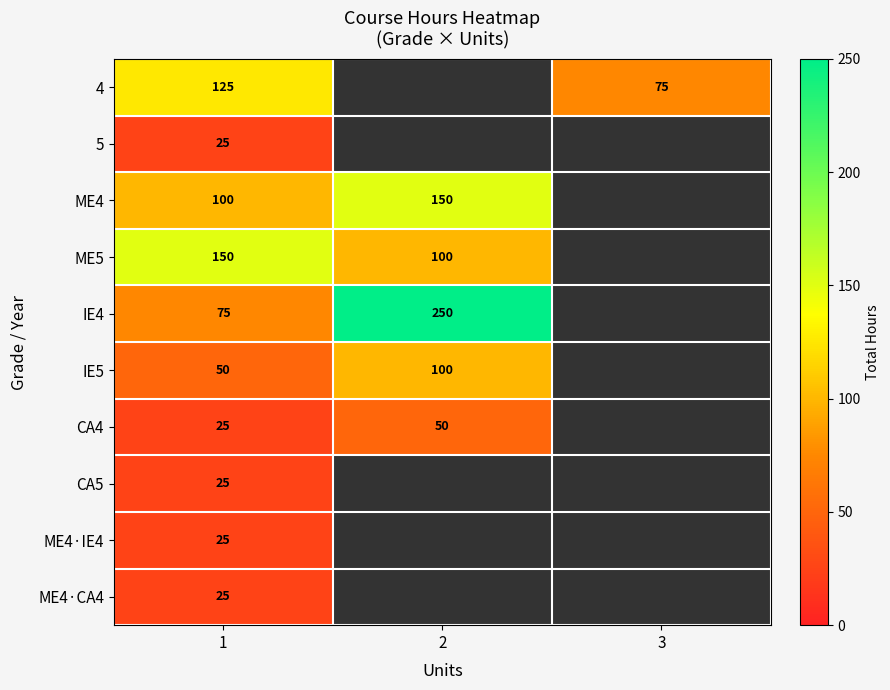

Is it true that IE5 equals 23 at 1?

False